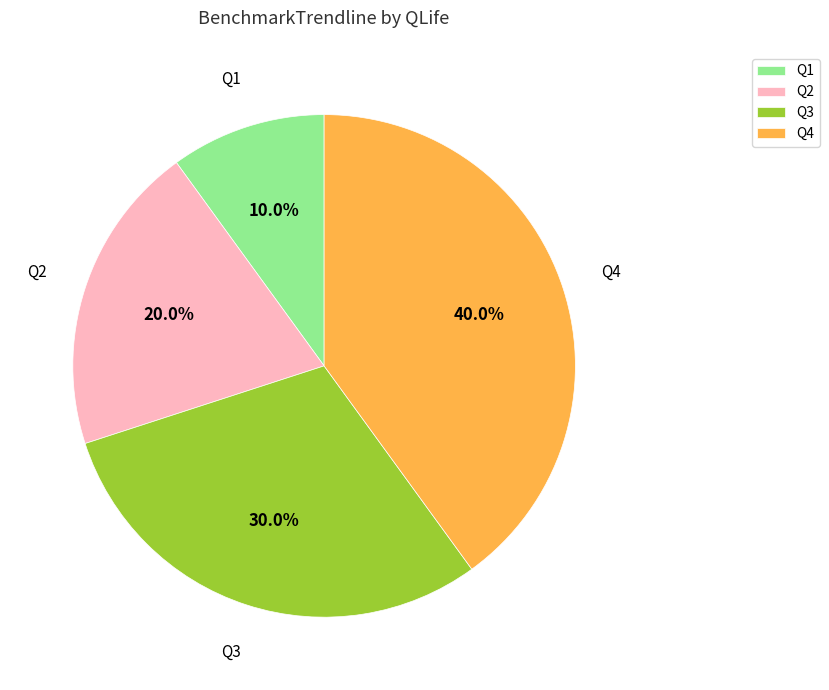

Is there a majority slice in this chart?

No